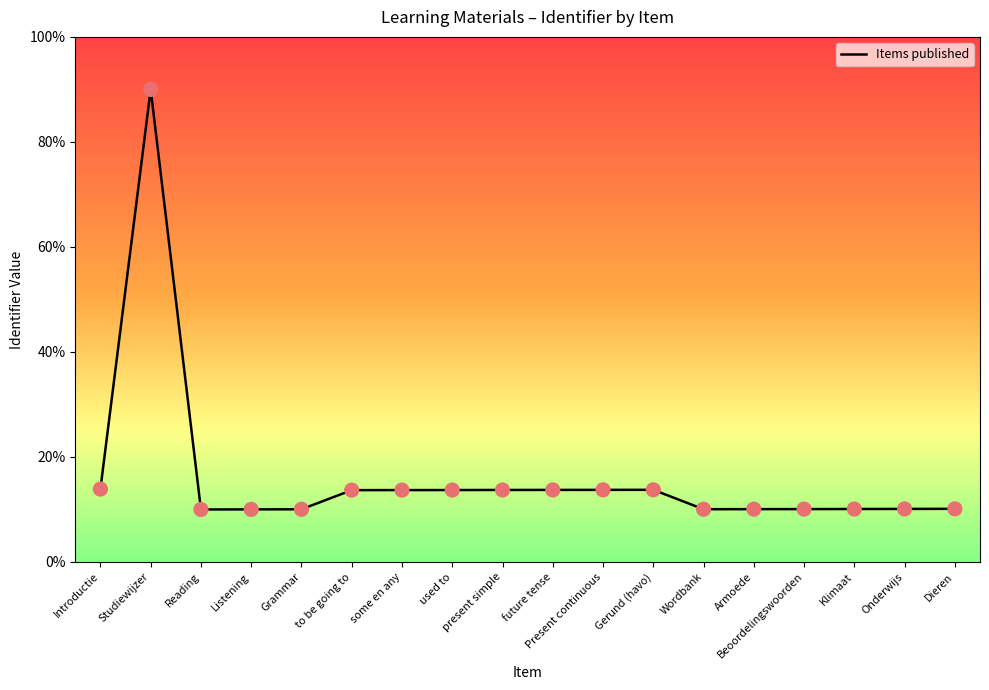

Approximately how many times larger is the value at Grammar compared to Listening?

1.0